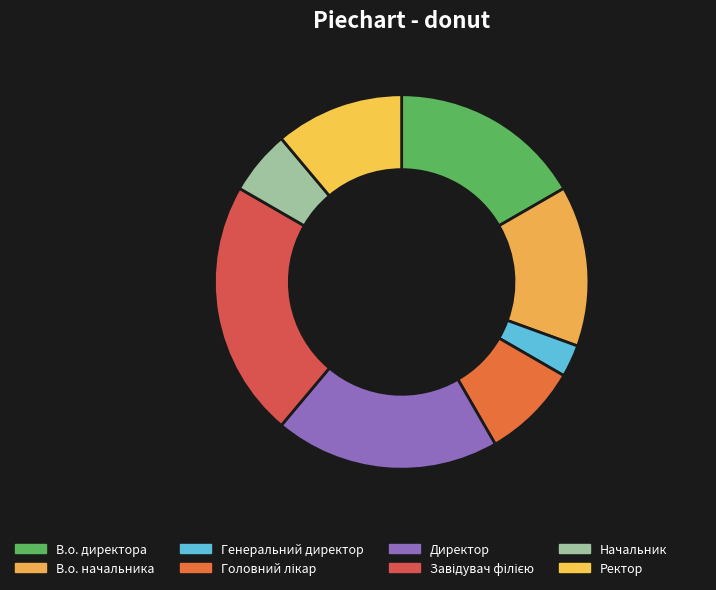

Count the number of slices in the pie.

8